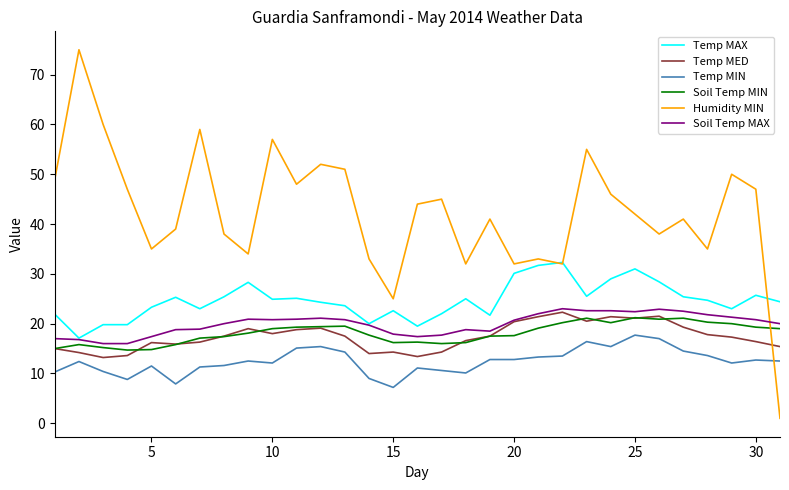

Which series has the largest total across all categories?

Humidity MIN